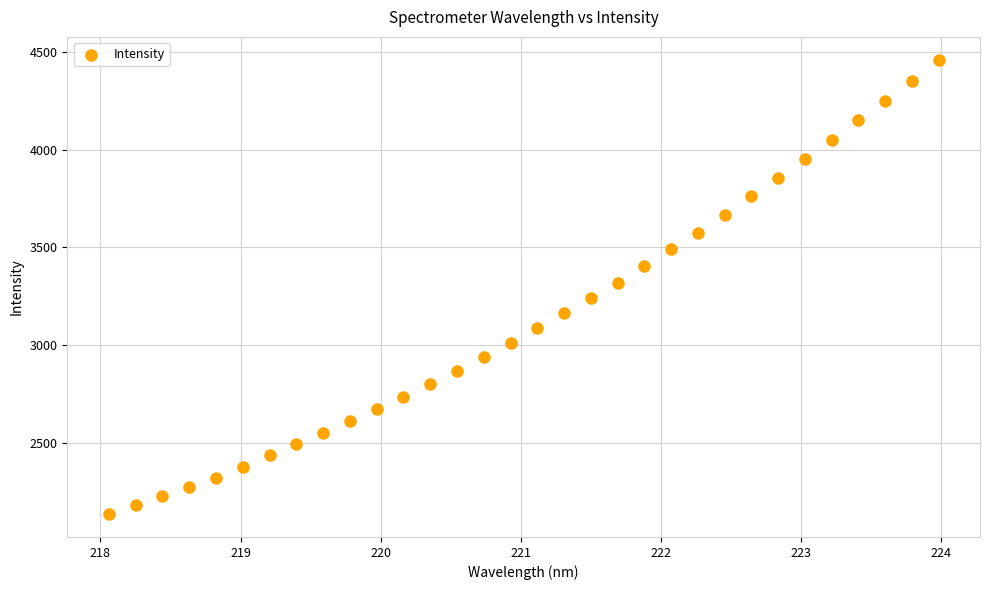

What is the range of Y values (max minus min)?

2323.2